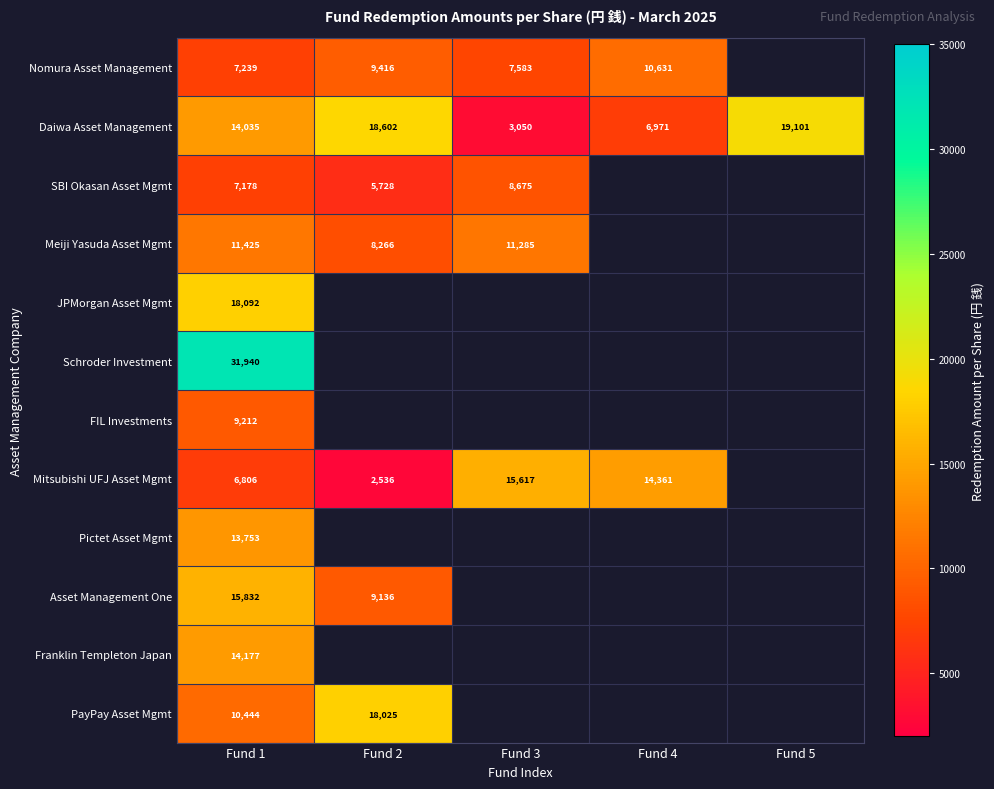

Is it true that Schroder Investment equals 31940 at Fund 1?

True